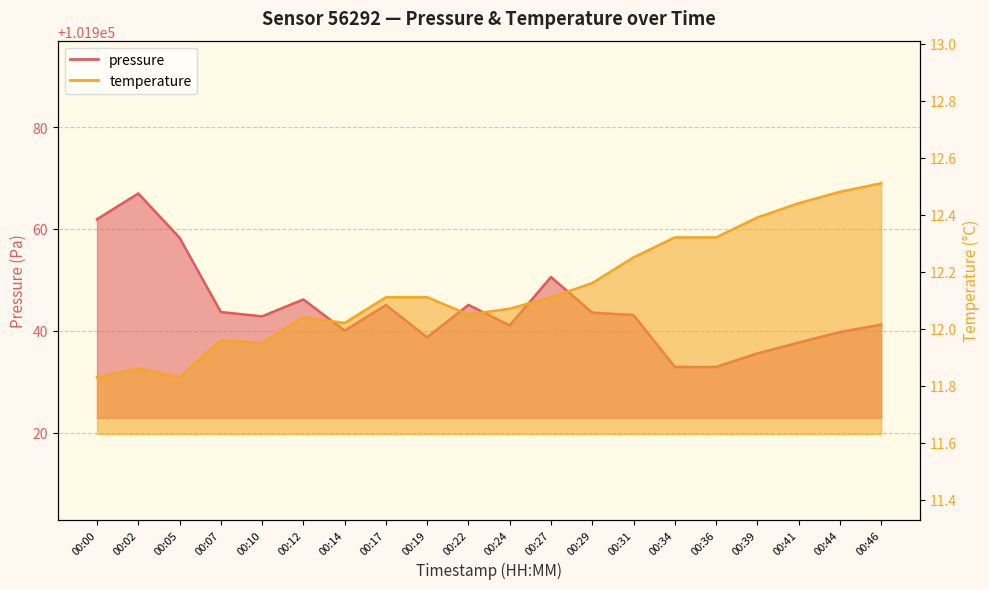

What is the value of the temperature point at the 18th from the left?

12.4